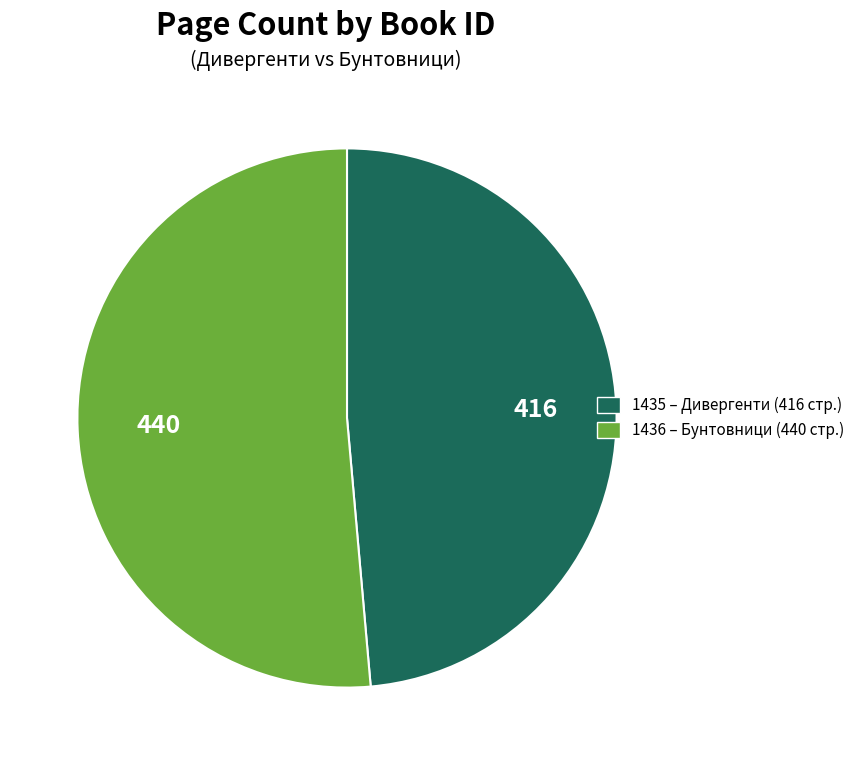

The 1435 slice represents 54% of the pie. True or false?

False